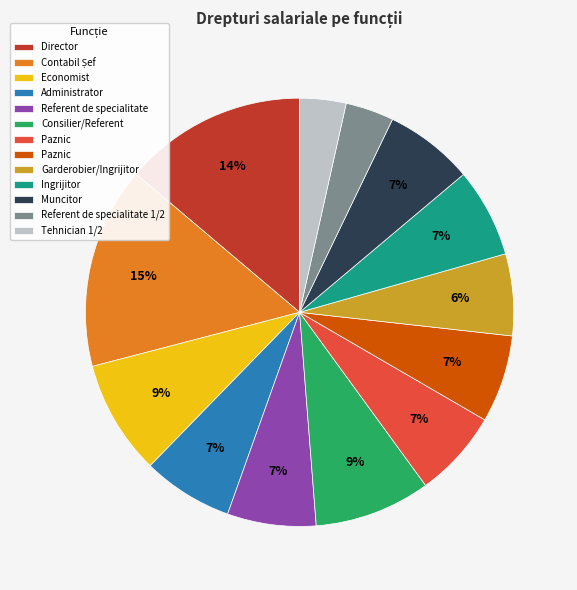

Does any single category account for the majority?

No